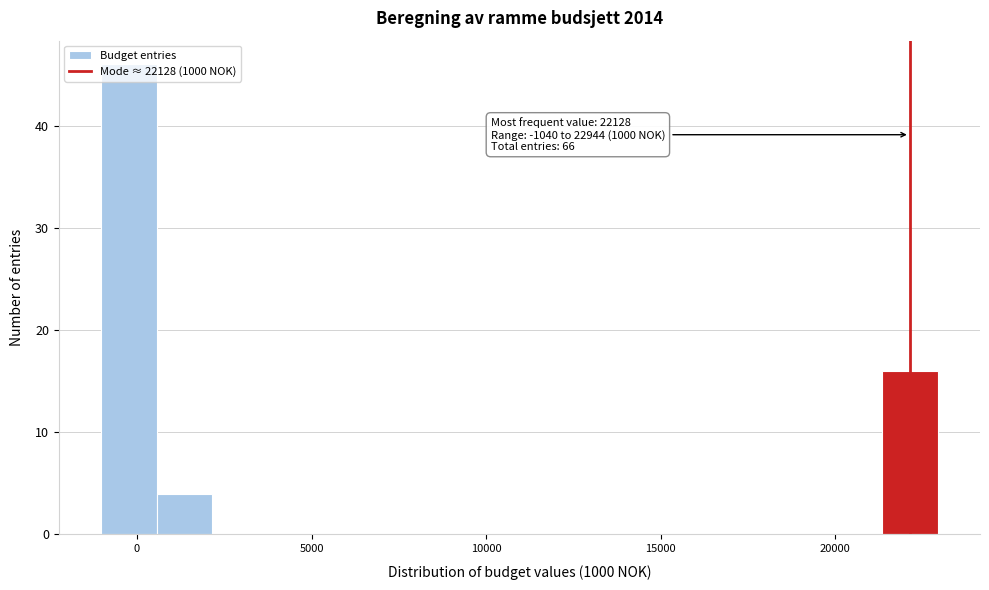

Read against the x-axis, roughly where is the centre of the tallest bar?

0